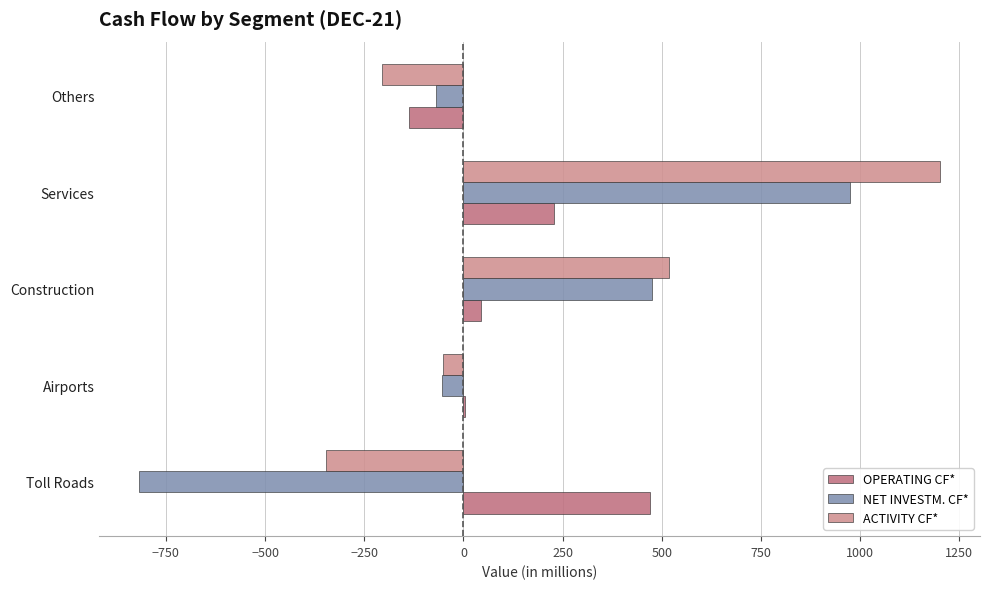

Which category has the highest value in the ACTIVITY CF* series?

Services